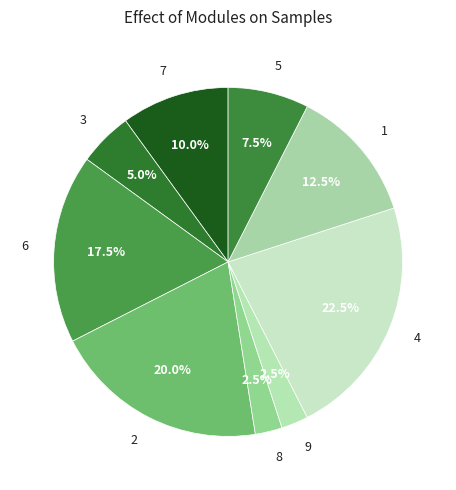

Count the number of slices in the pie.

9